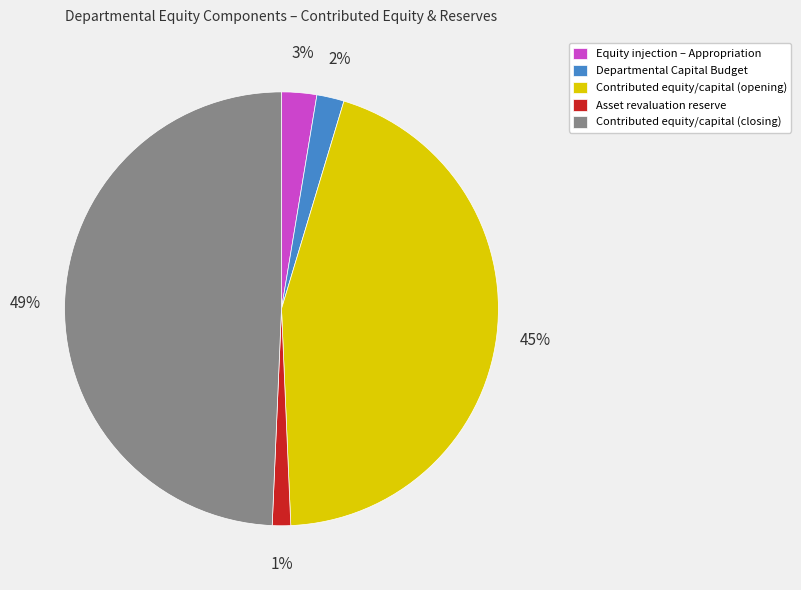

Is it true that Departmental Capital Budget is 2% of the pie?

True